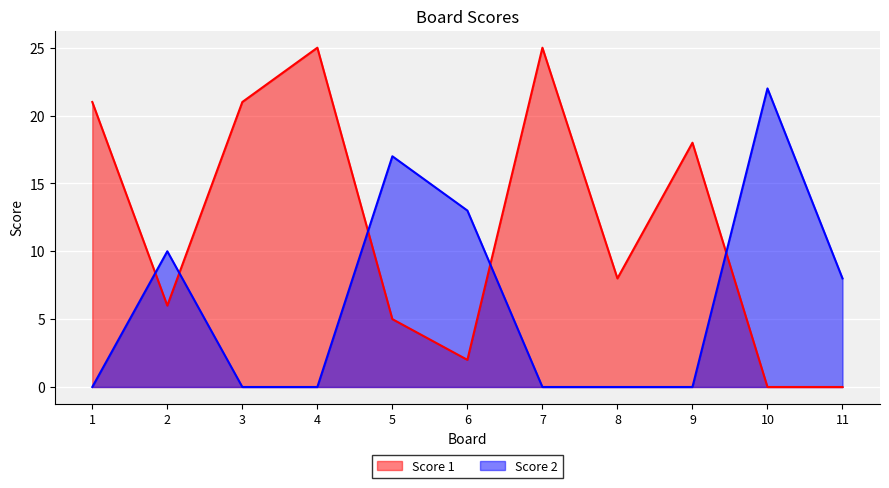

Rank the series by their maximum value, from highest to lowest.

Score 1, Score 2